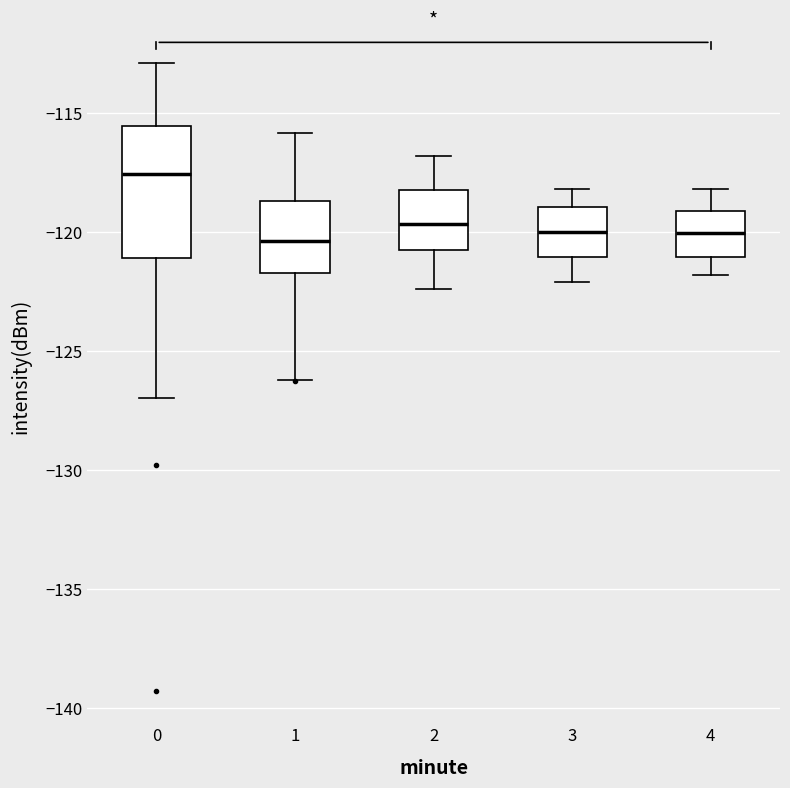

Which box is the tallest, from its lower edge to its upper edge?

0